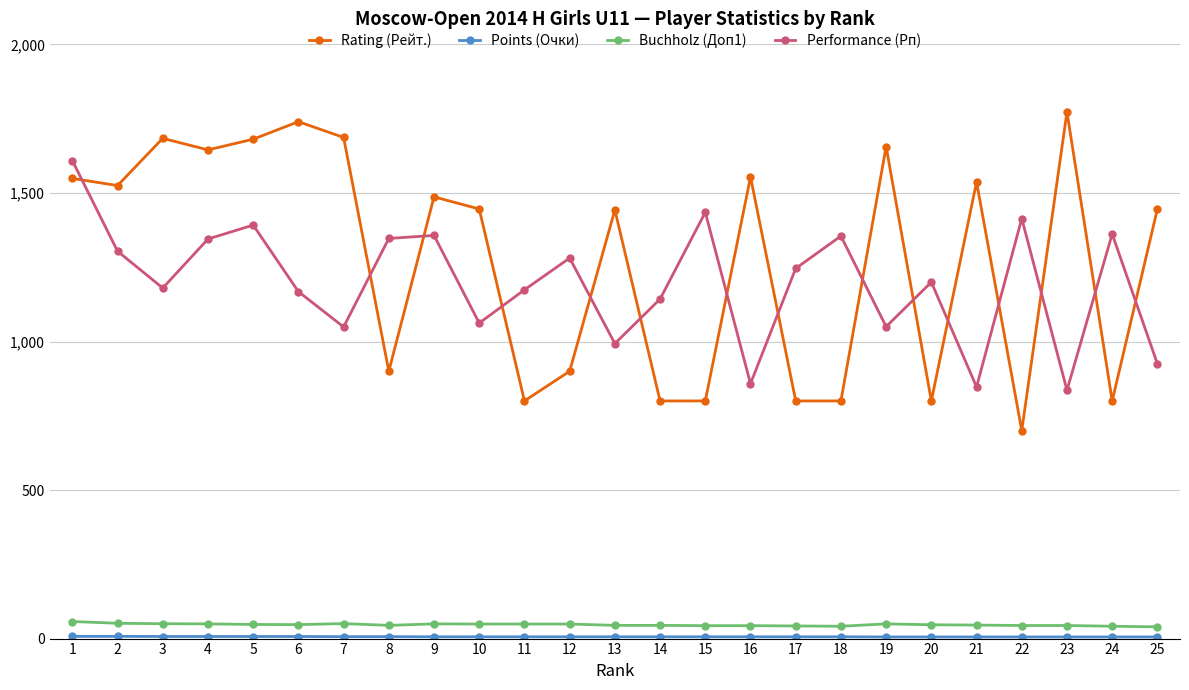

True or false: Rating (Рейт.) has more than 2 interior local peaks.

True